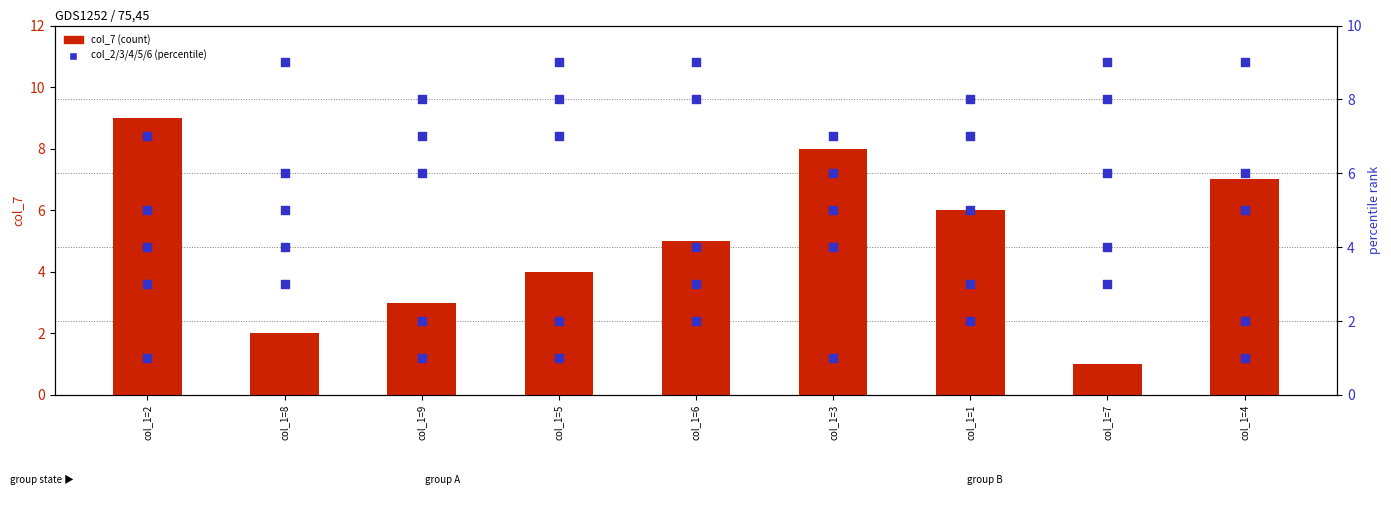

What is the total value across all series at col_1=4?

30